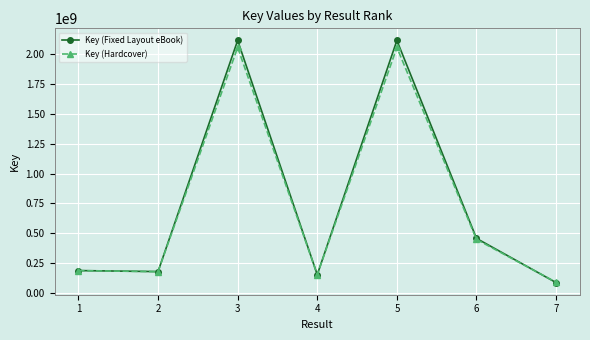

What is the difference between the Key (Fixed Layout eBook) values at 7 and 4?

66387949.0